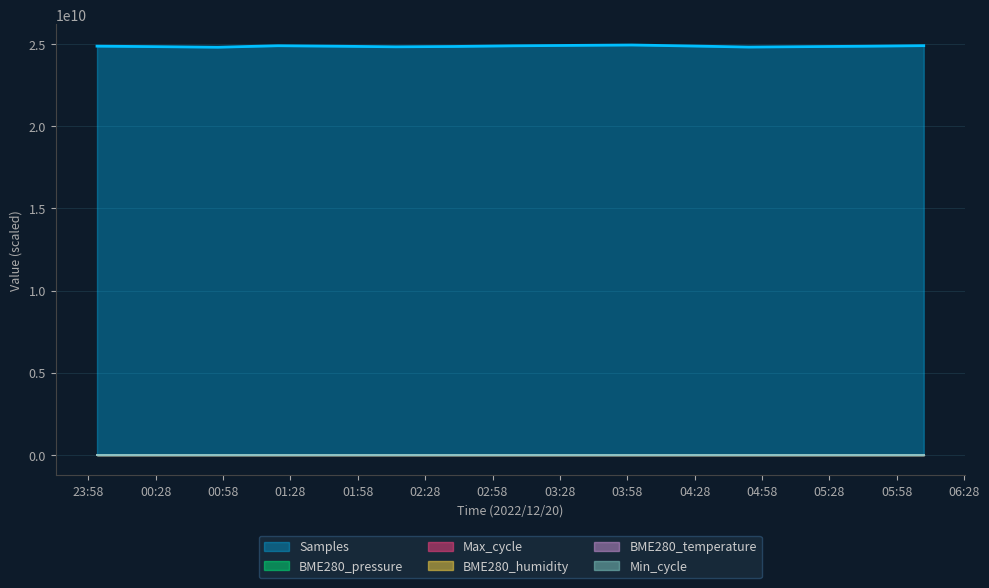

How many values in the Max_cycle series are below 440000?

7